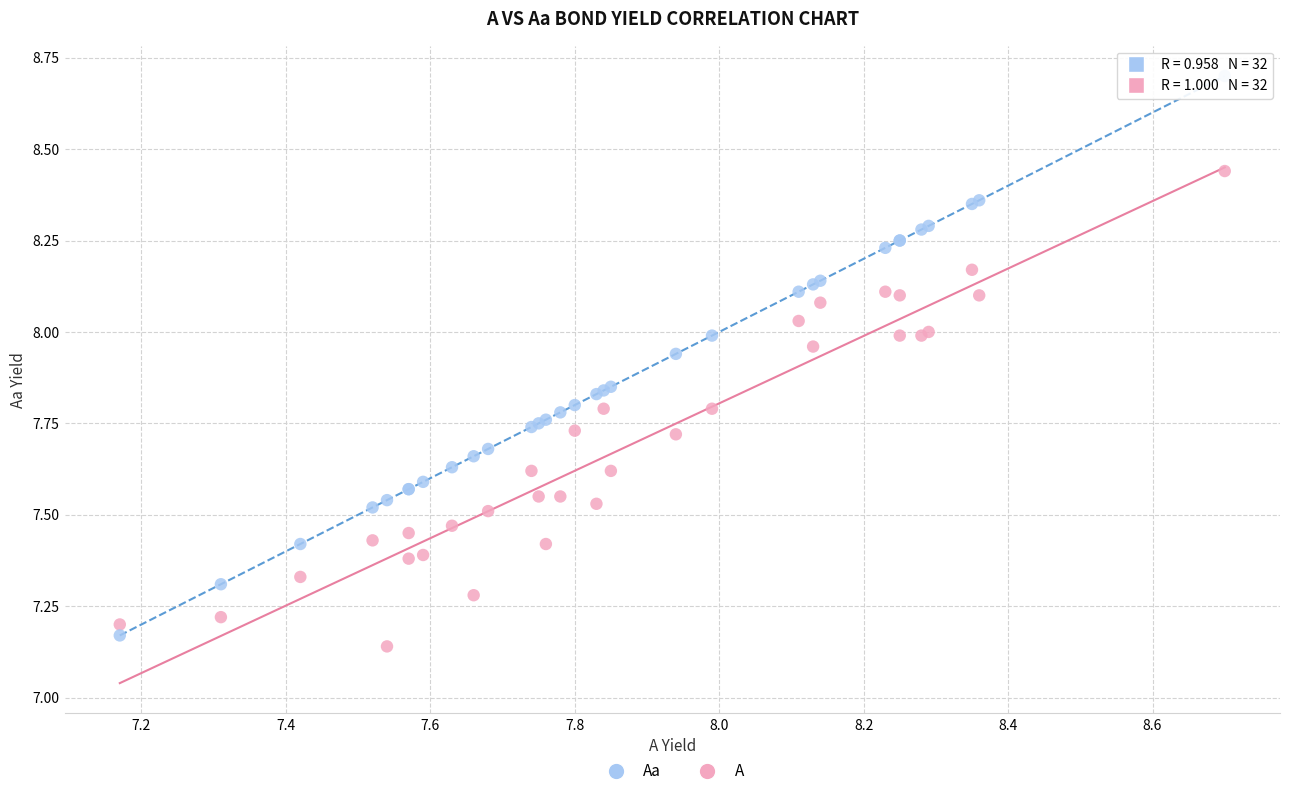

Which series contains the highest Y value?

Aa